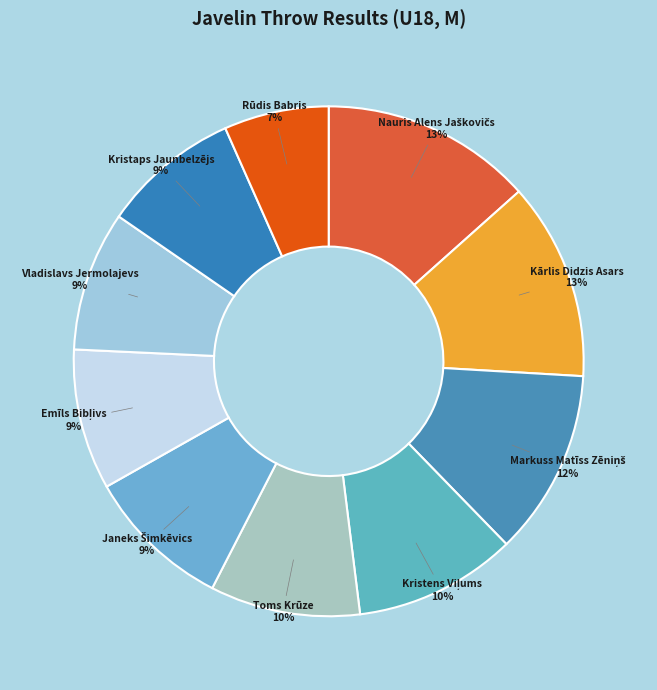

Is the sum of Toms Krūze and Rūdis Babris greater than half?

No